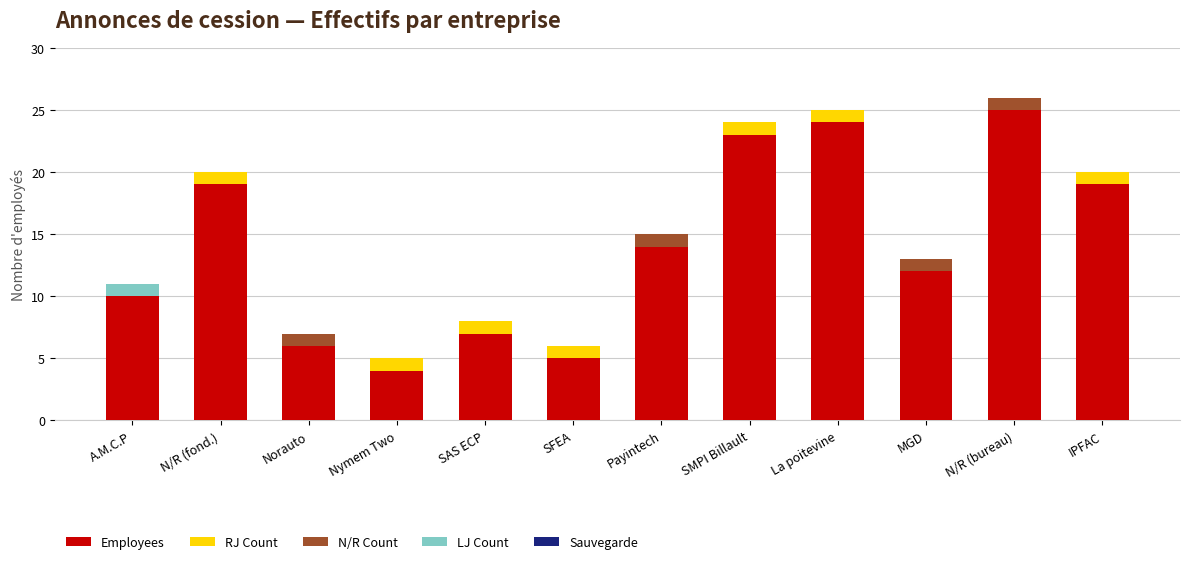

What is the total value across all series at La poitevine?

25